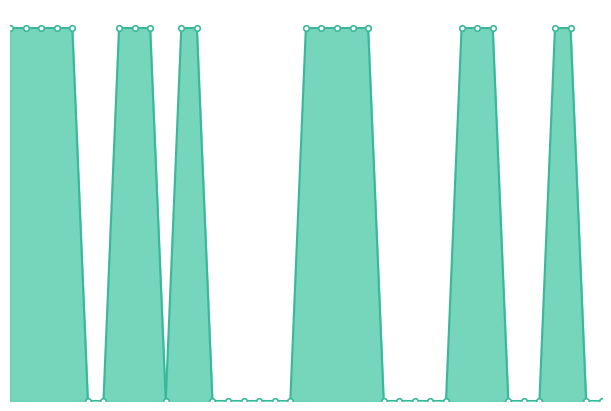

What is the difference between the maximum and second lowest values?

5182